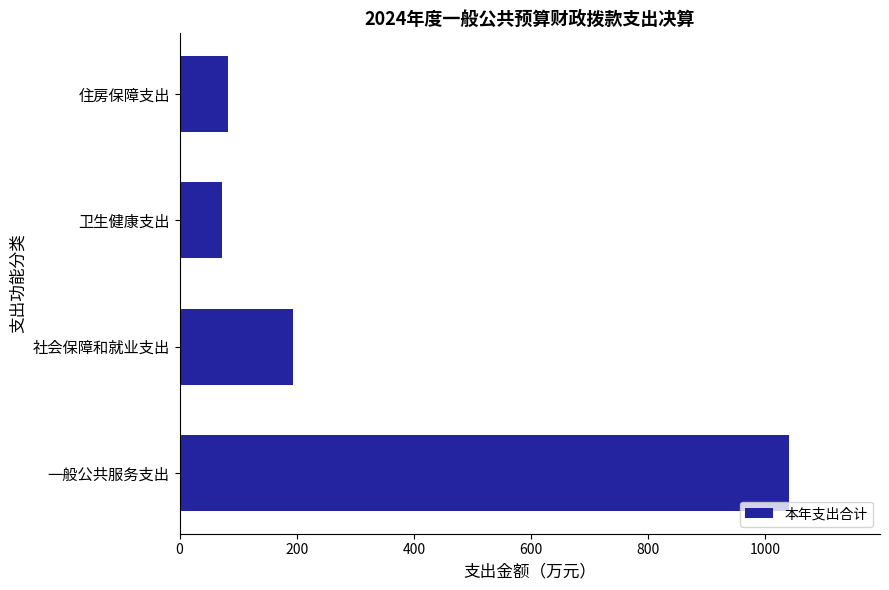

What is the change in value from 一般公共服务支出 to 社会保障和就业支出?

-846.2